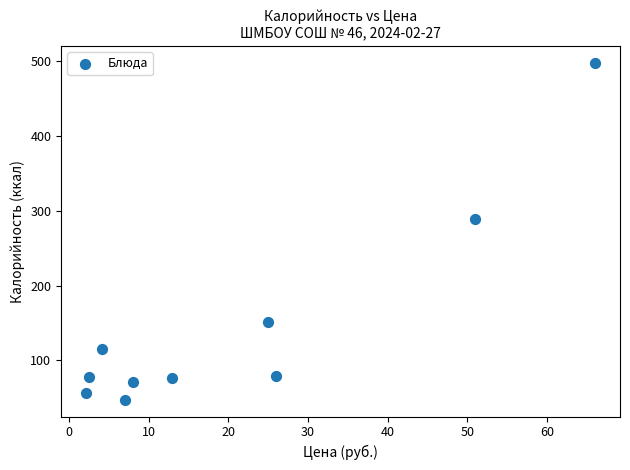

What is the average X value?

20.5